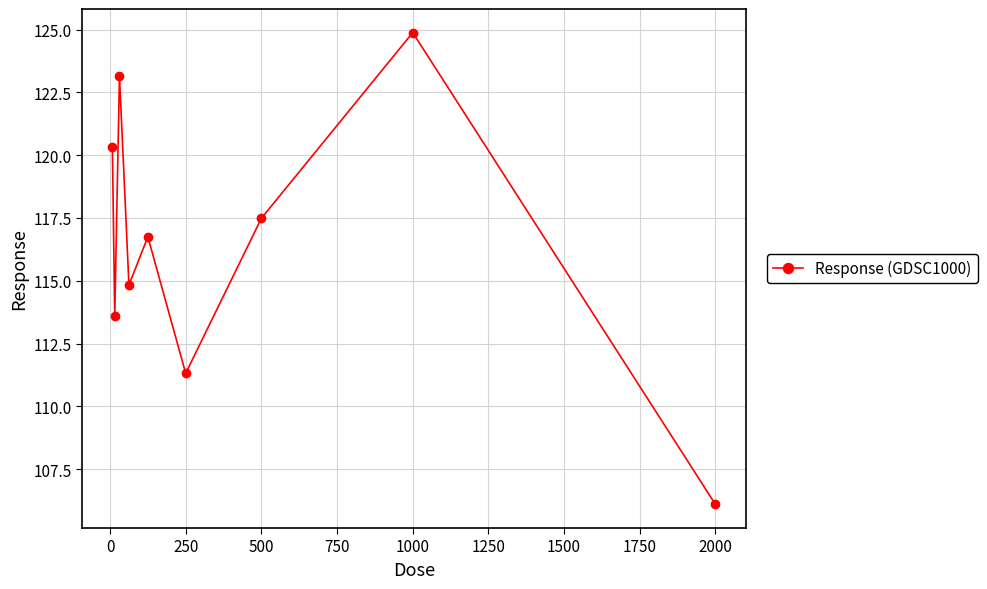

Count the number of data series in this chart.

1